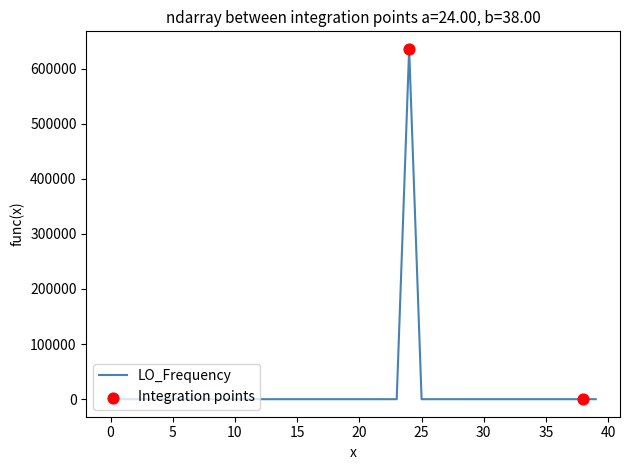

What is the maximum value shown in the chart?

635705.6